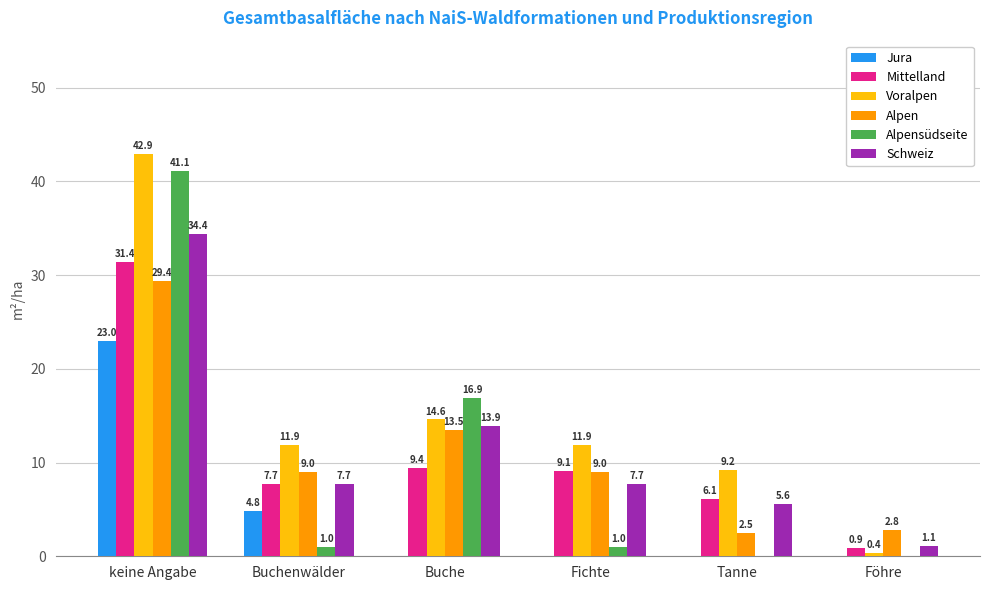

What is the sum of all Alpen values?

66.2